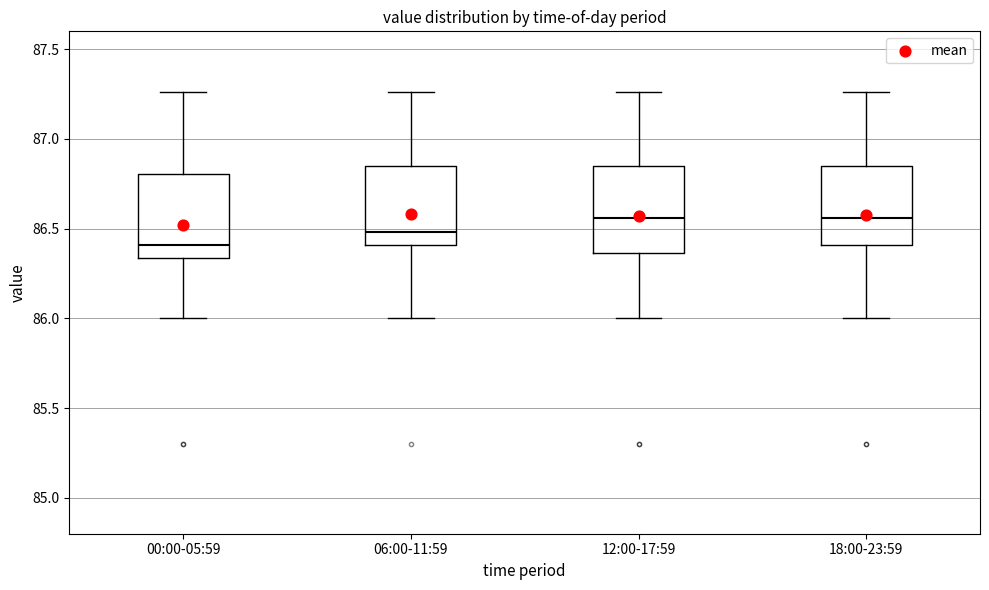

Reading left to right, transcribe this box plot: for each box, give where its median line is, the range the box spans, and where its two whiskers end, as read against the y-axis. The values are not printed on the chart, so give them approximately, as read against the axis.

00:00-05:59: median 86.40, box 86.35 to 86.80, whiskers 86.00 to 87.25
06:00-11:59: median 86.50, box 86.40 to 86.85, whiskers 86.00 to 87.25
12:00-17:59: median 86.55, box 86.35 to 86.85, whiskers 86.00 to 87.25
18:00-23:59: median 86.55, box 86.40 to 86.85, whiskers 86.00 to 87.25